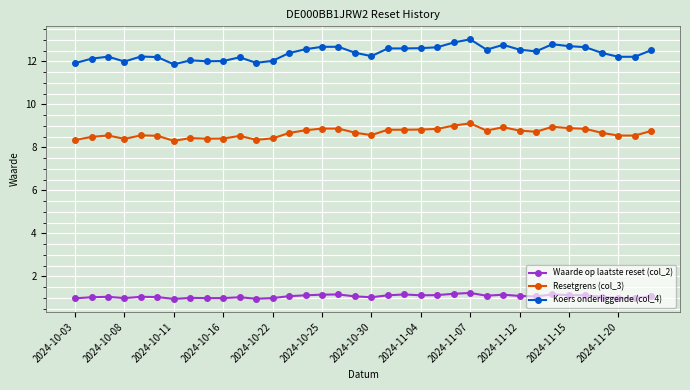

What is the value of the Resetgrens (col_3) point at the 15th from the left?

8.8